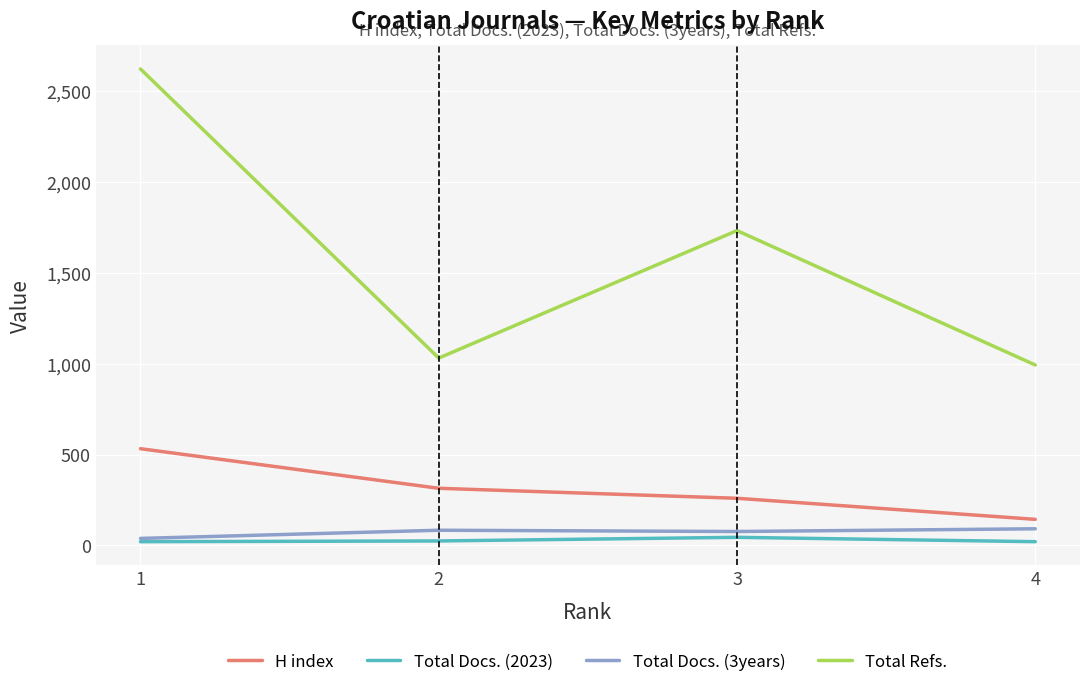

Between 1 and 2, which series saw the biggest shift?

Total Refs.